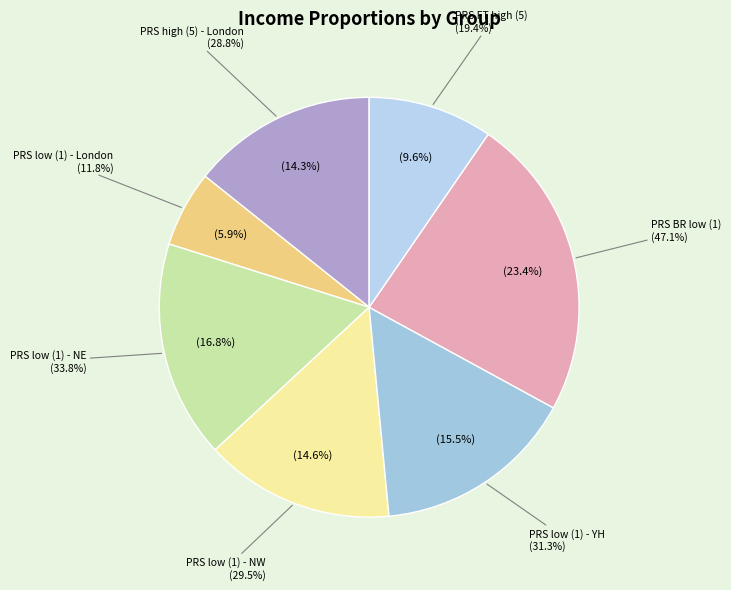

Is it true that PRS highest (5) - London is 2% of the pie?

False